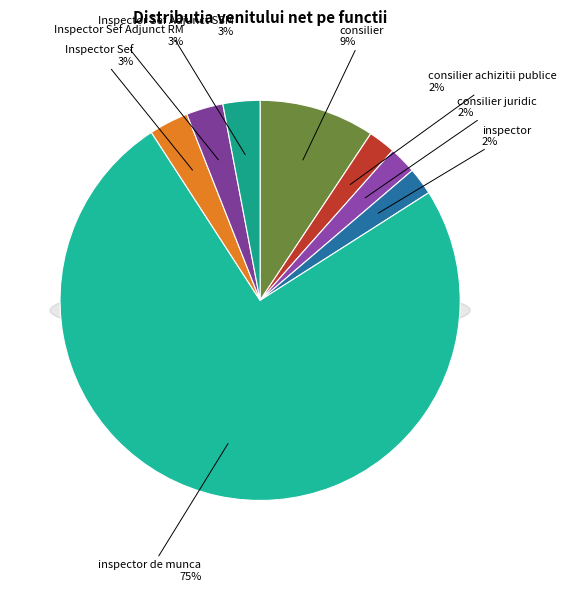

Combined, do inspector de munca and Inspector Sef Adjunct SSM account for over 50%?

Yes